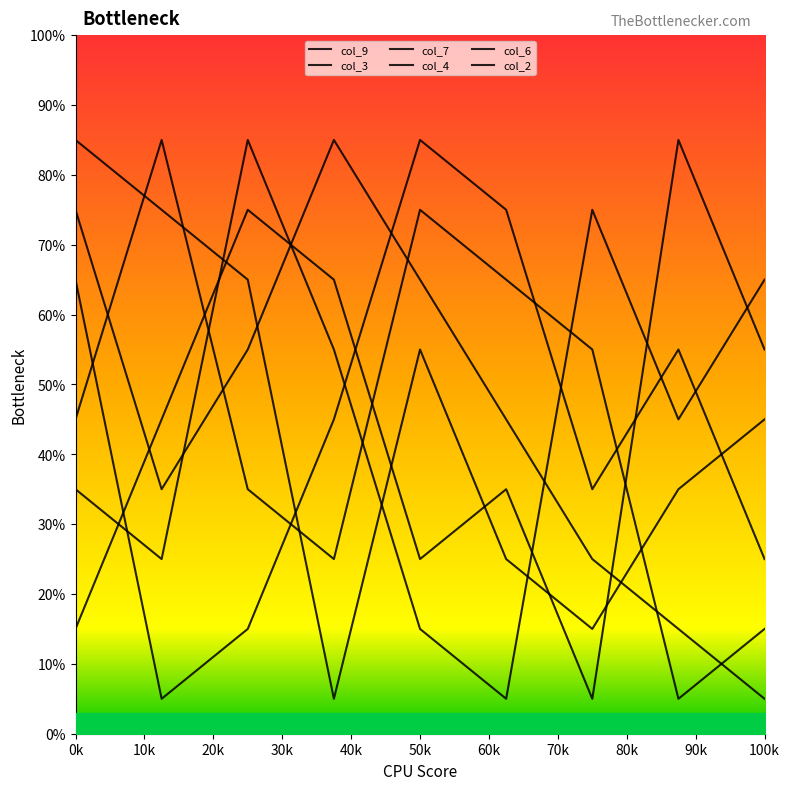

How many categories are shown in the chart?

9